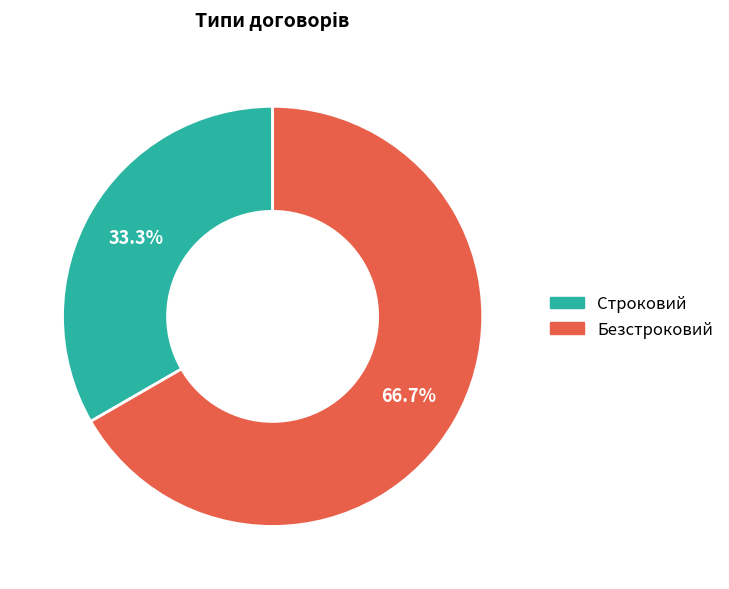

Which category accounts for the majority?

Безстроковий